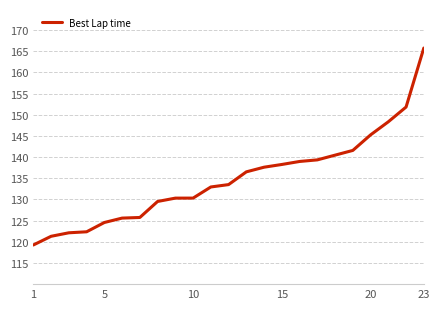

What is the smallest value displayed?

119.3